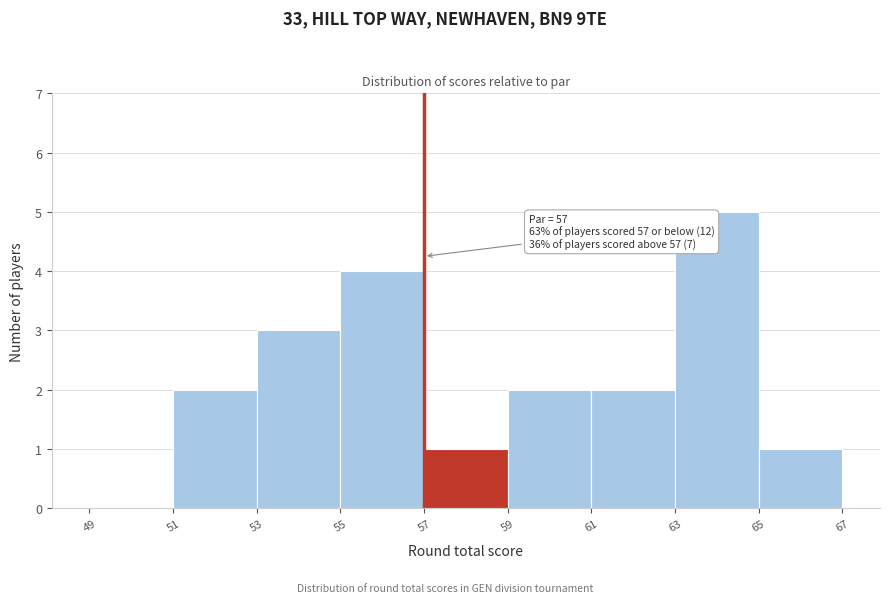

Which range on the x-axis has the tallest bar?

63 to 65